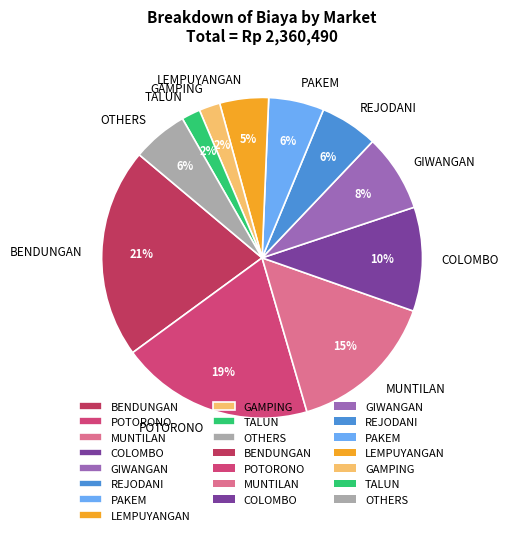

Combined, do BENDUNGAN and LEMPUYANGAN account for over 50%?

No